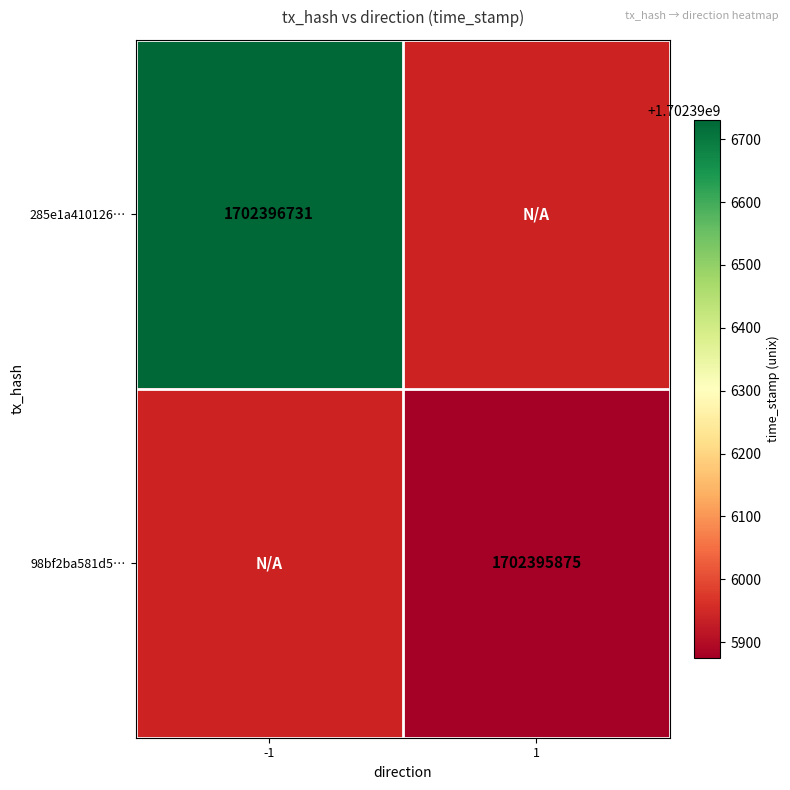

The value of 98bf2ba581d5ee34938c841d28363bd73b3b048 at direction_1 is 2626297984. True or false?

False